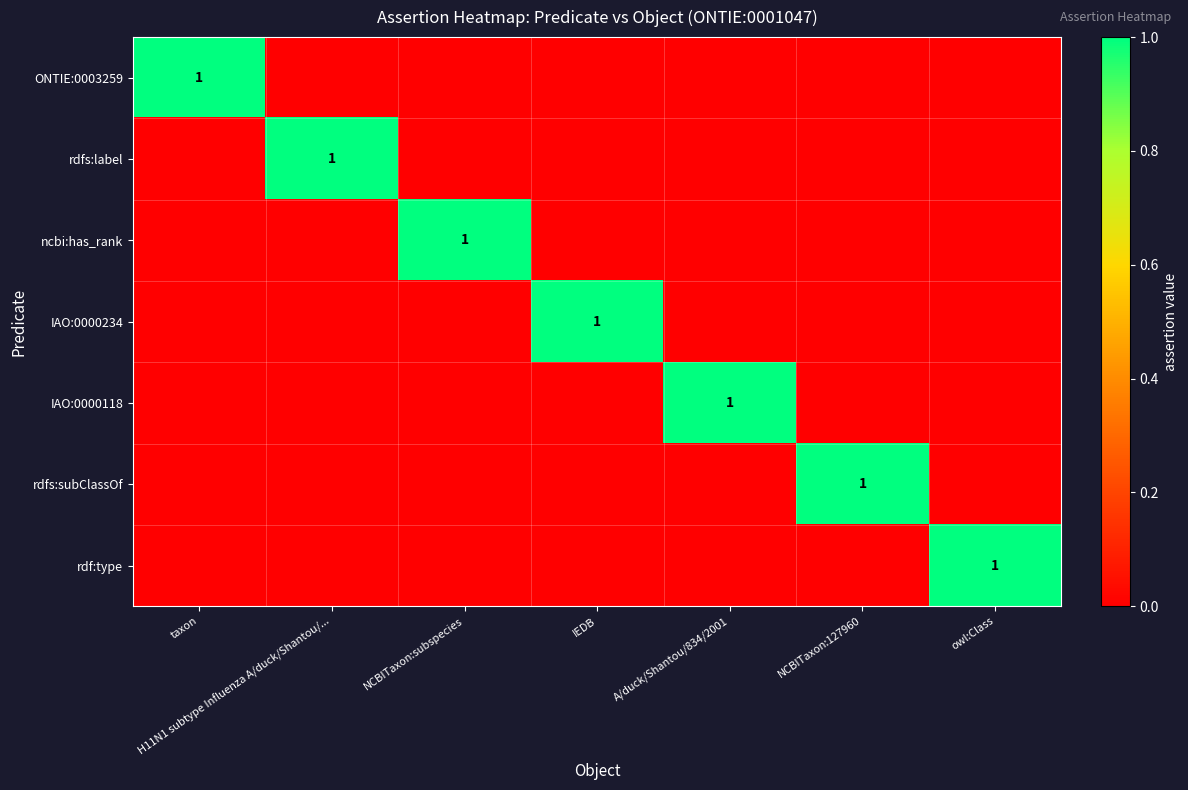

Which label corresponds to the largest value in the chart?

taxon